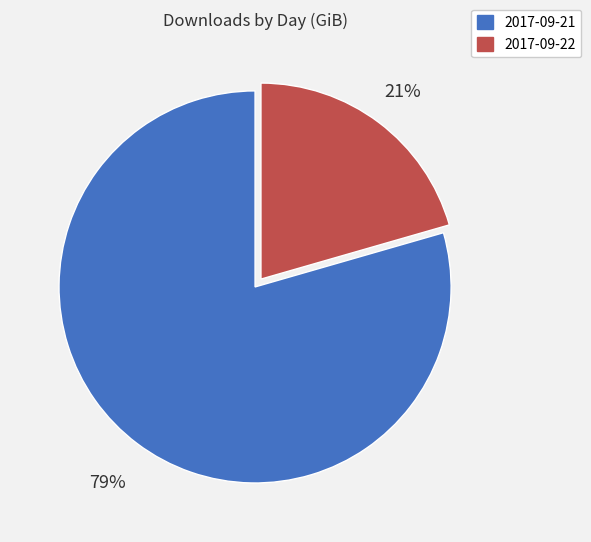

How many segments does this pie chart have?

2